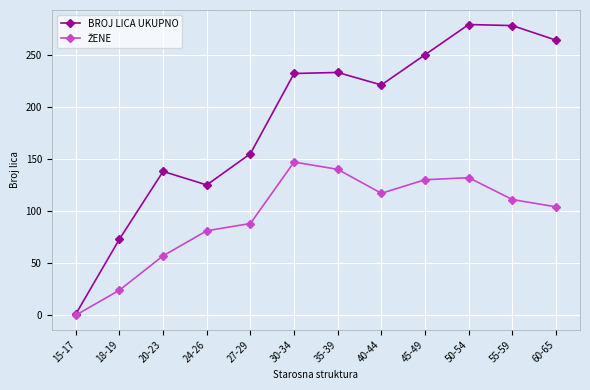

True or false: BROJ LICA UKUPNO has a value of 138 at 20-23.

True